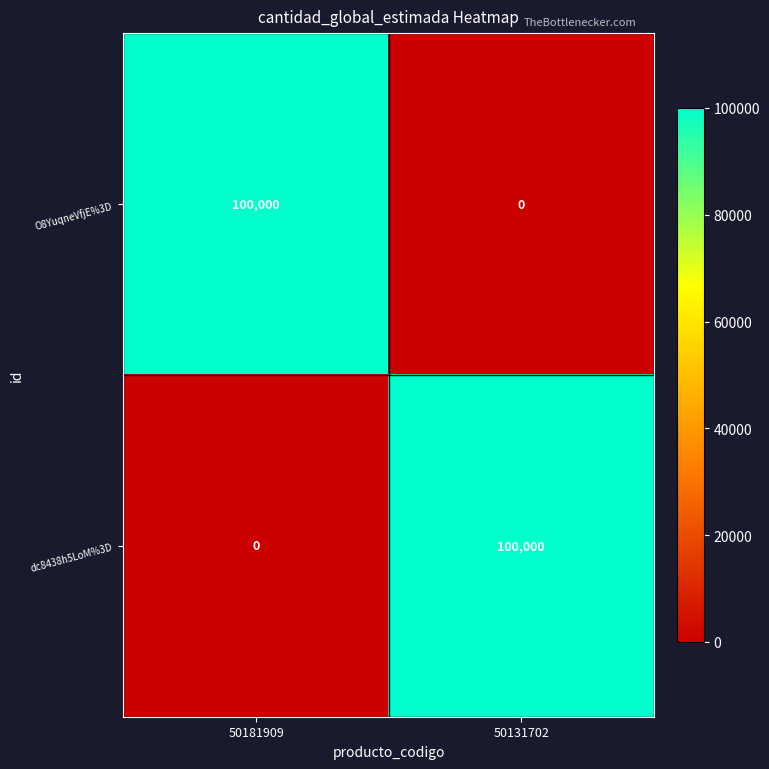

What is the maximum value shown in the chart?

100000